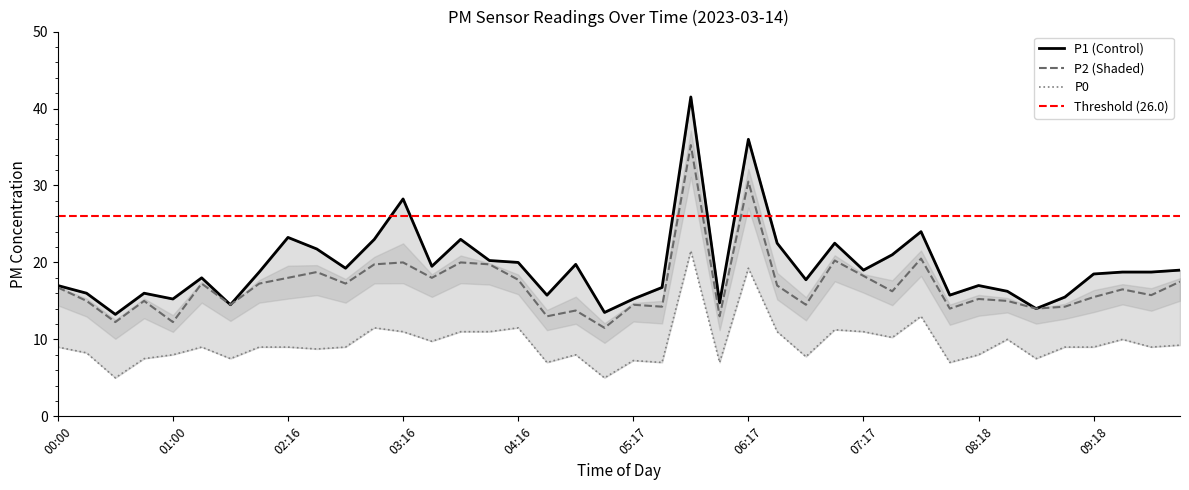

What is the sum of all P2 values?

679.8